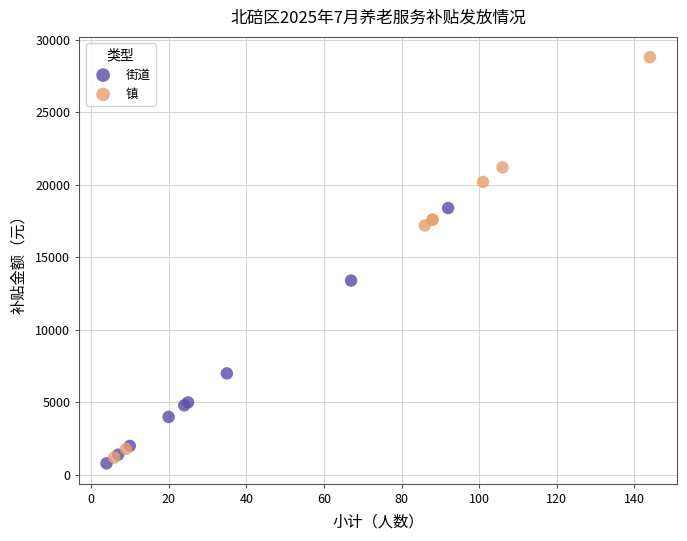

Which series reaches the maximum Y coordinate?

镇